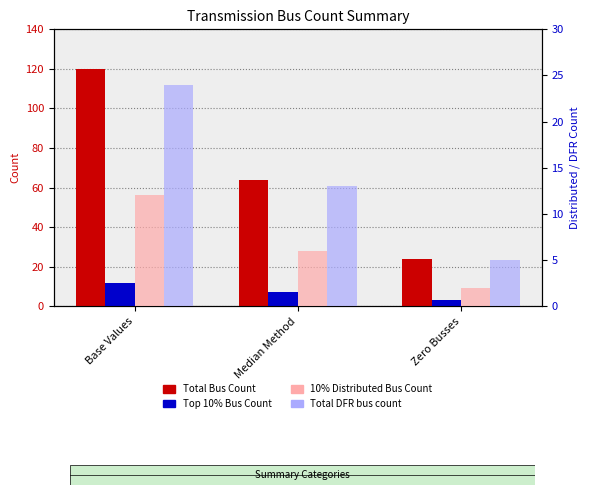

Reading left to right, list all the values displayed in this chart.

Total Bus Count: Base Values=120	Median Method=64	Zero Busses=24
Top 10% Bus Count: Base Values=12	Median Method=7	Zero Busses=3
10% Distributed Bus Count: Base Values=12	Median Method=6	Zero Busses=2
Total DFR bus count: Base Values=24	Median Method=13	Zero Busses=5